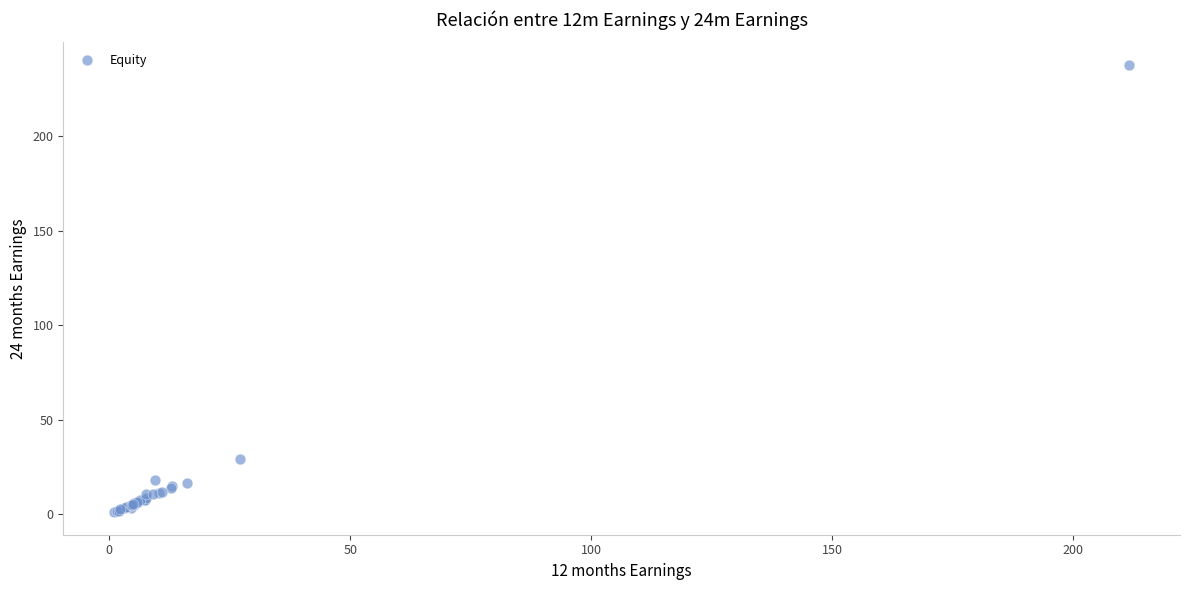

What Y value in the scatter plot is closest to 119?

29.2